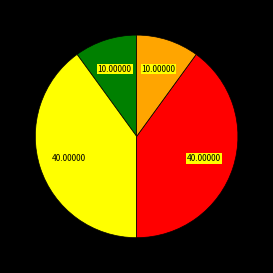

Is there a majority slice in this chart?

No